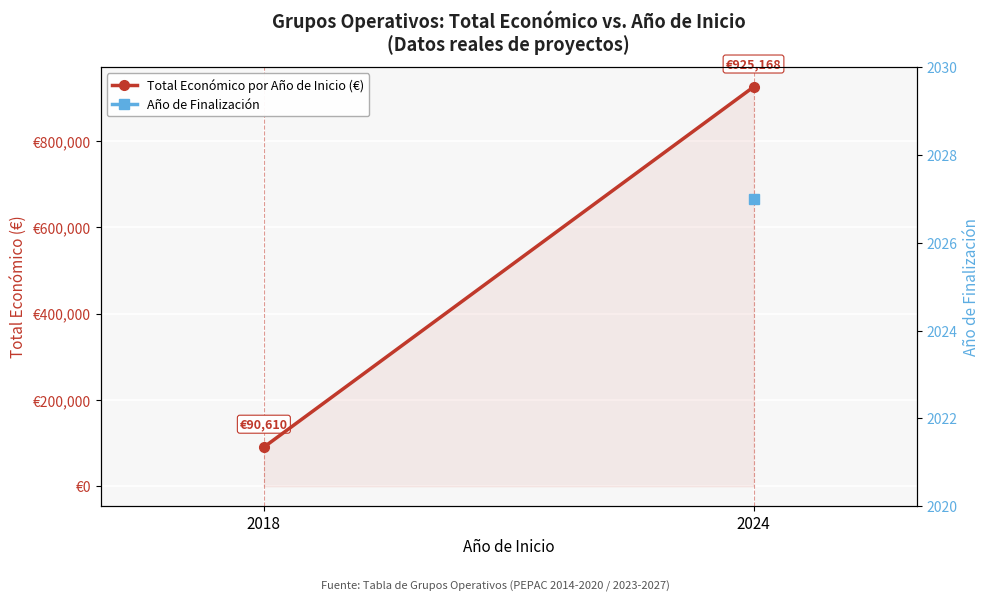

True or false: the data shows 925168 at 2024.

True